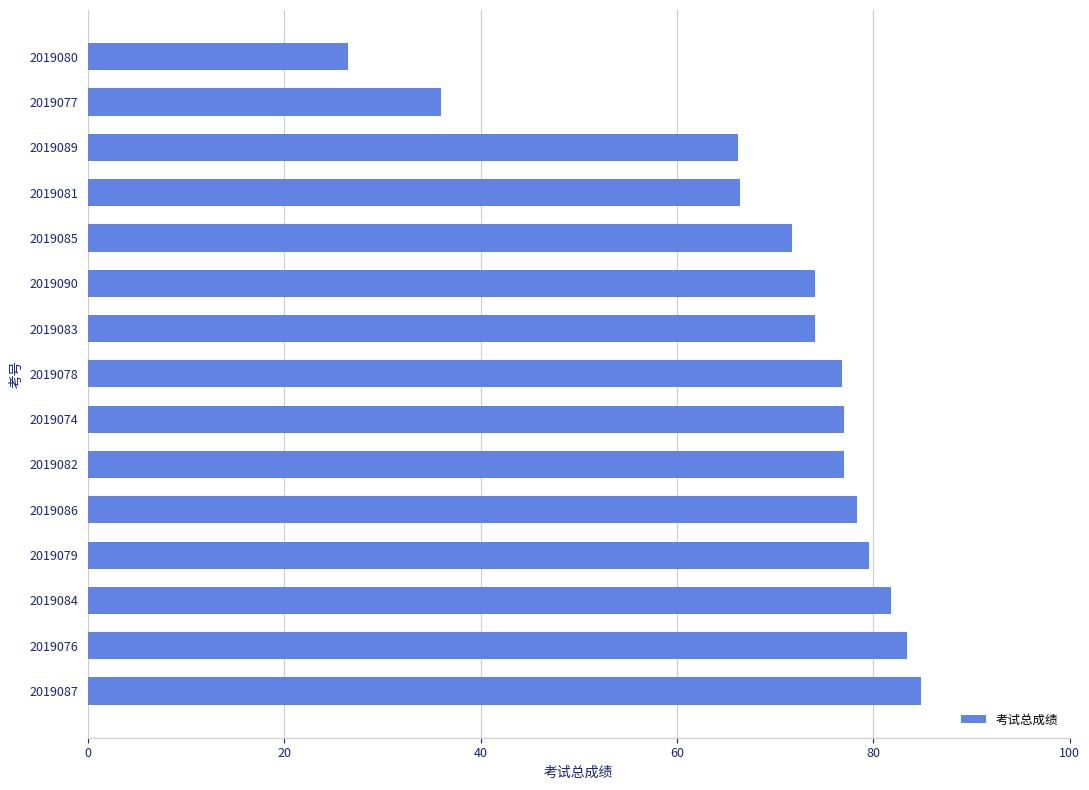

How many distinct data groups are displayed?

1